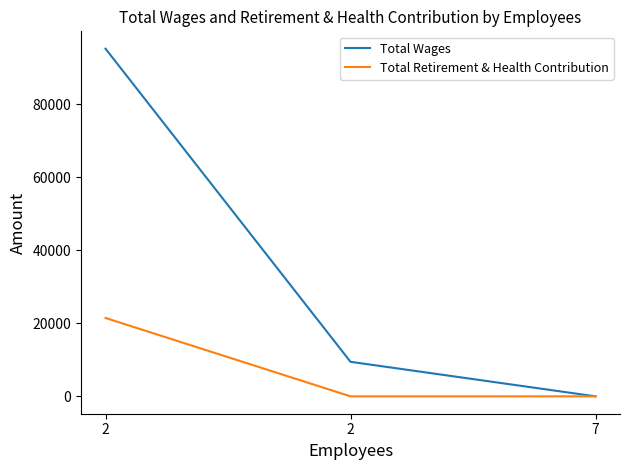

What is the difference between the maximum and minimum values in the Total Wages series?

95157